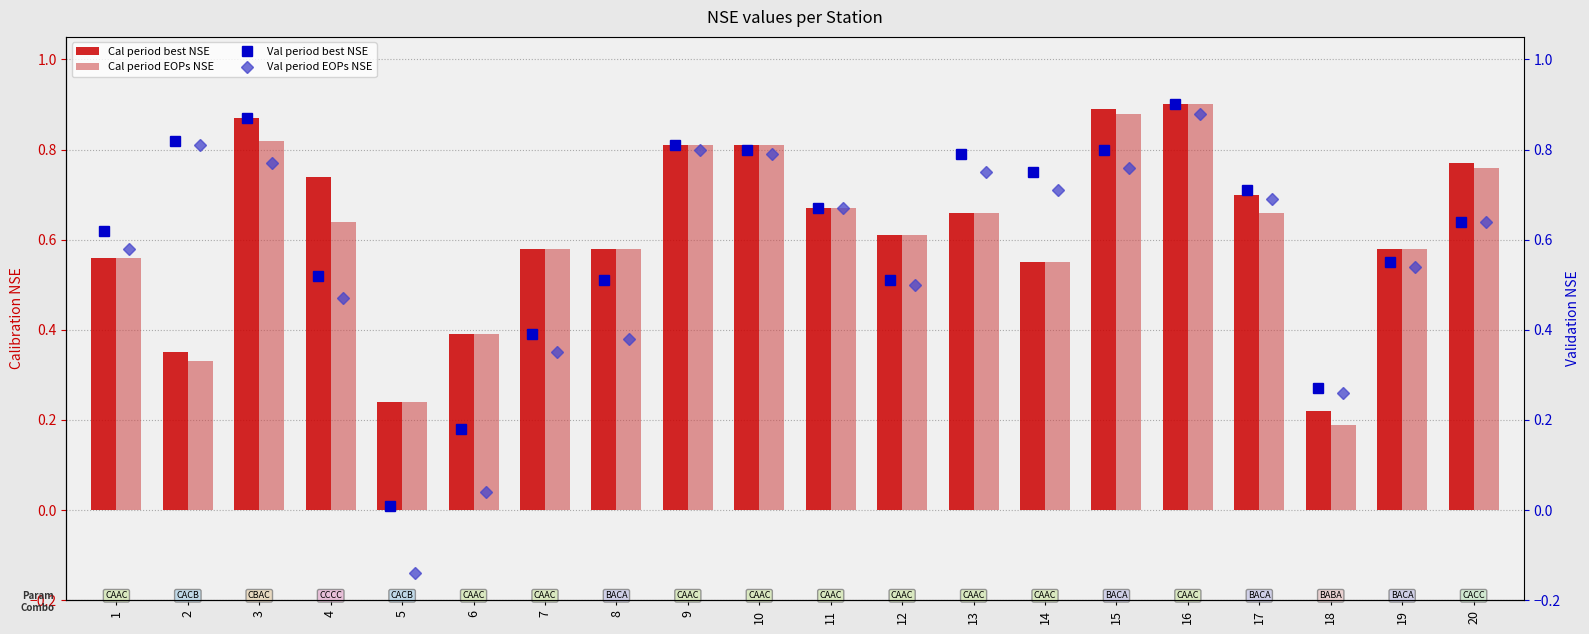

What is the sum of all Cal period best NSE values?

12.5